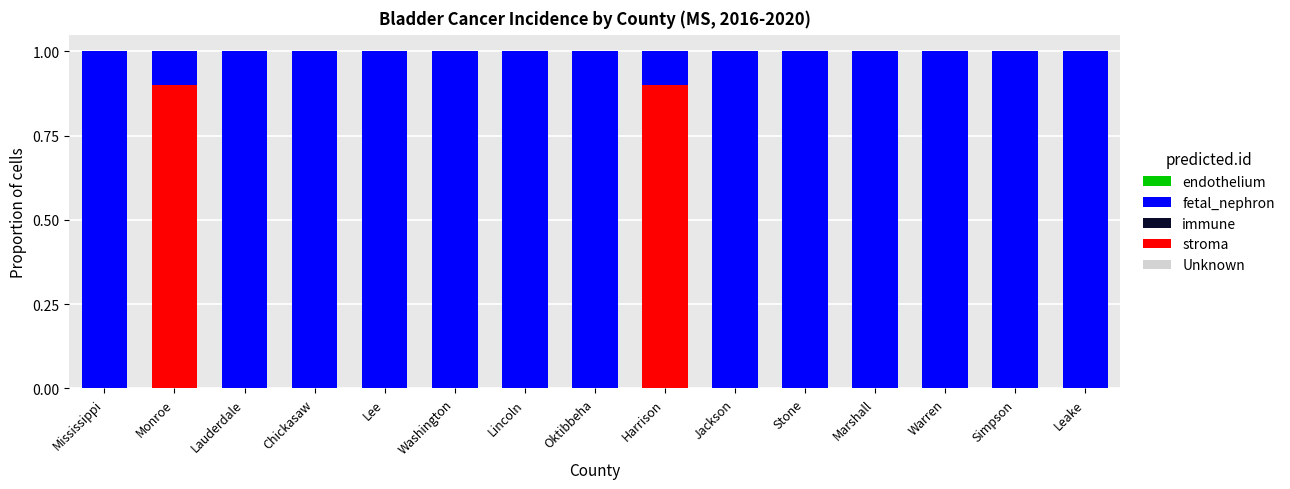

What is the total value across all series at Chickasaw?

1.0